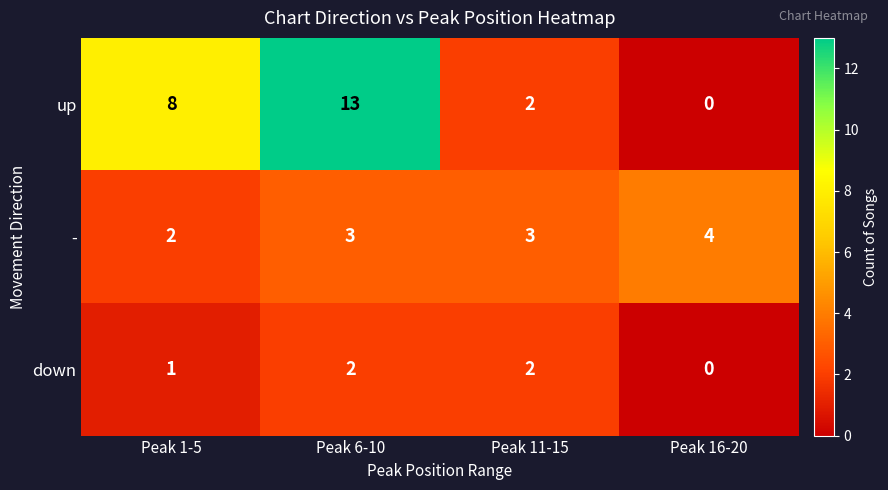

Rank the series by their average value, from highest to lowest.

up, -, down